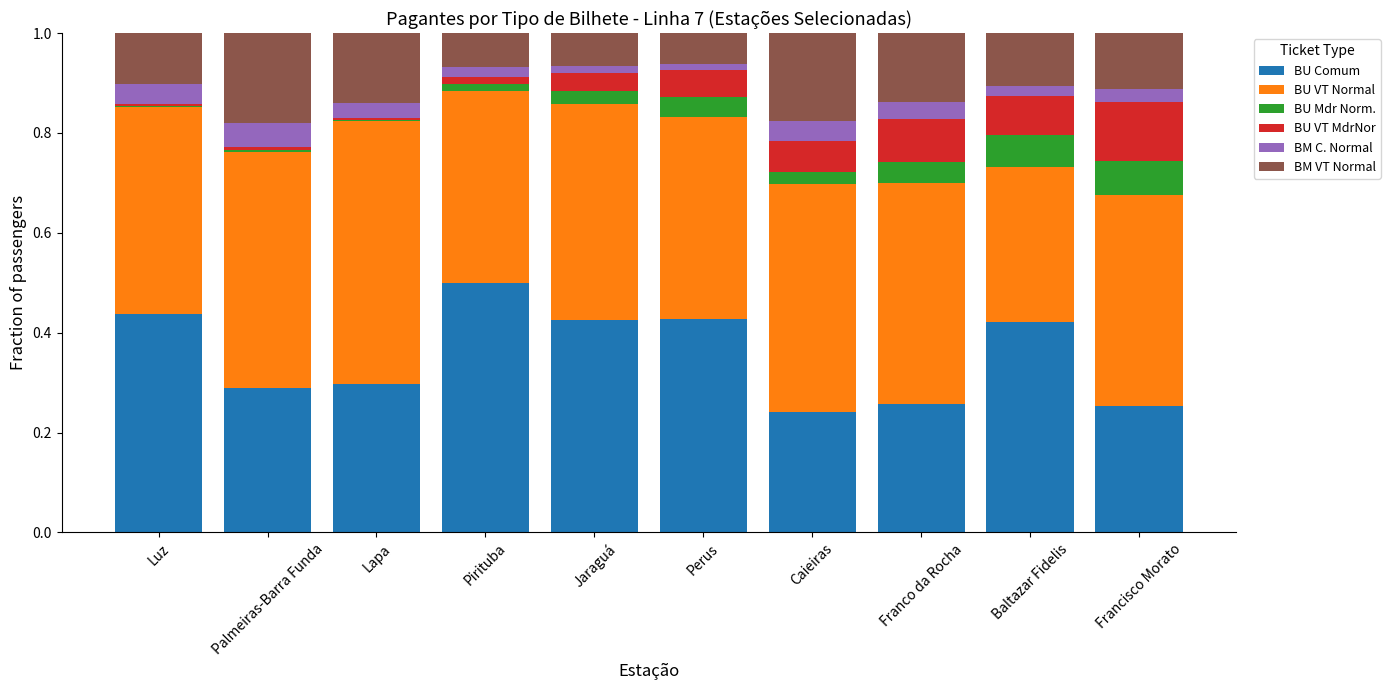

True or false: BU Comum has a value of 0.1 at Francisco Morato.

False